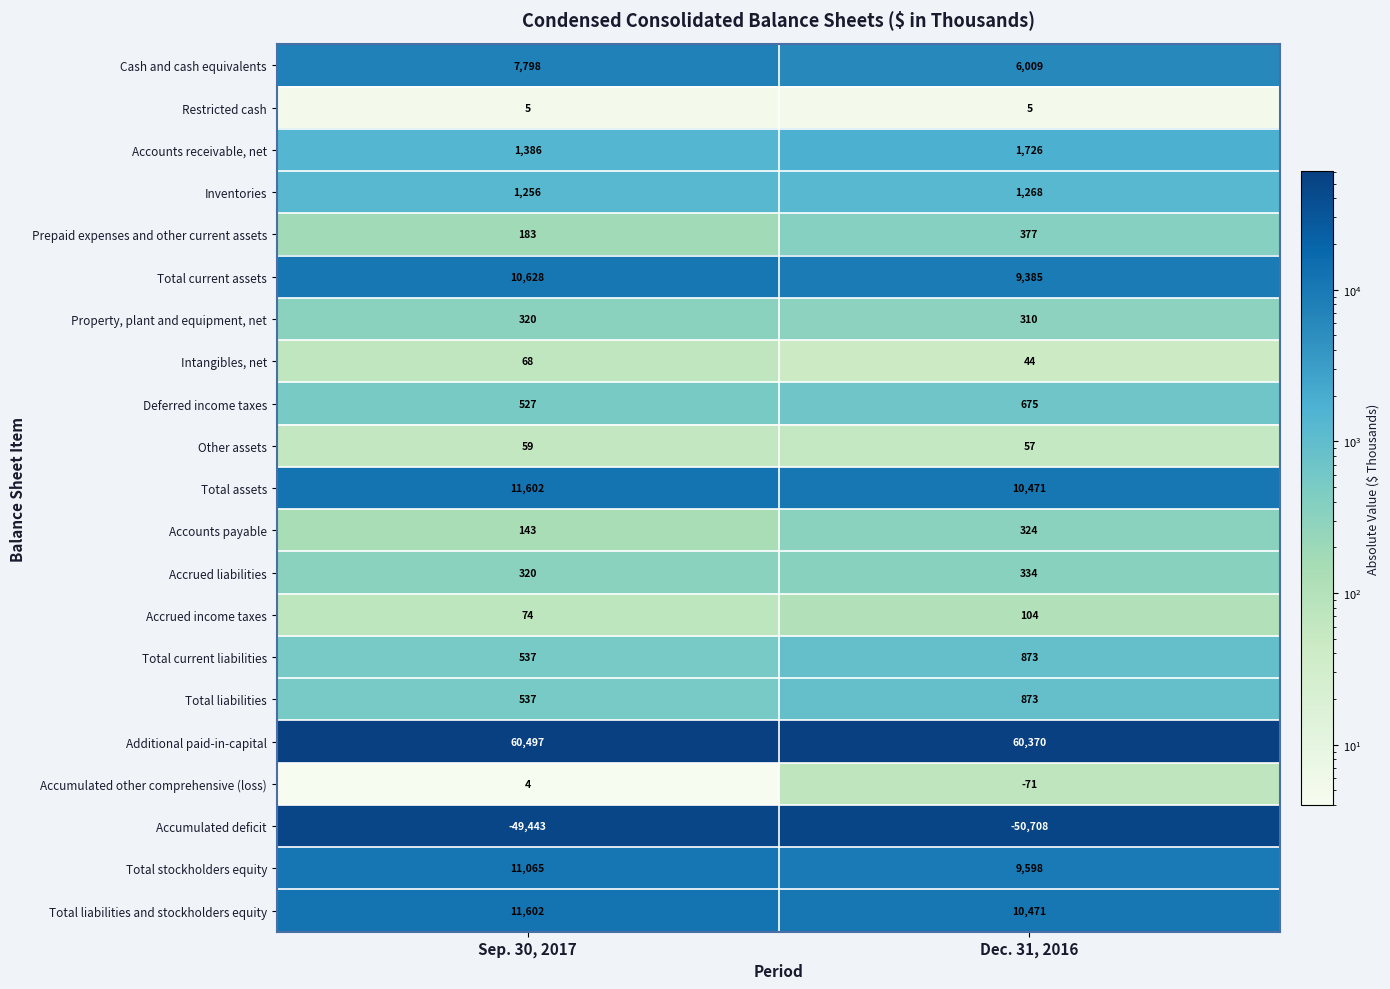

At which category is the sum across all series the highest?

Sep. 30, 2017